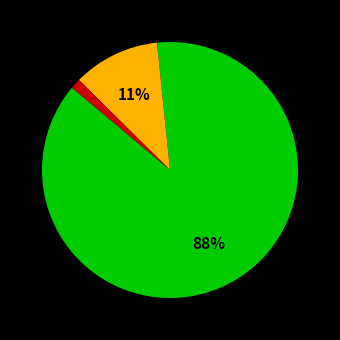

Is there any slice that represents more than half of the pie?

Yes